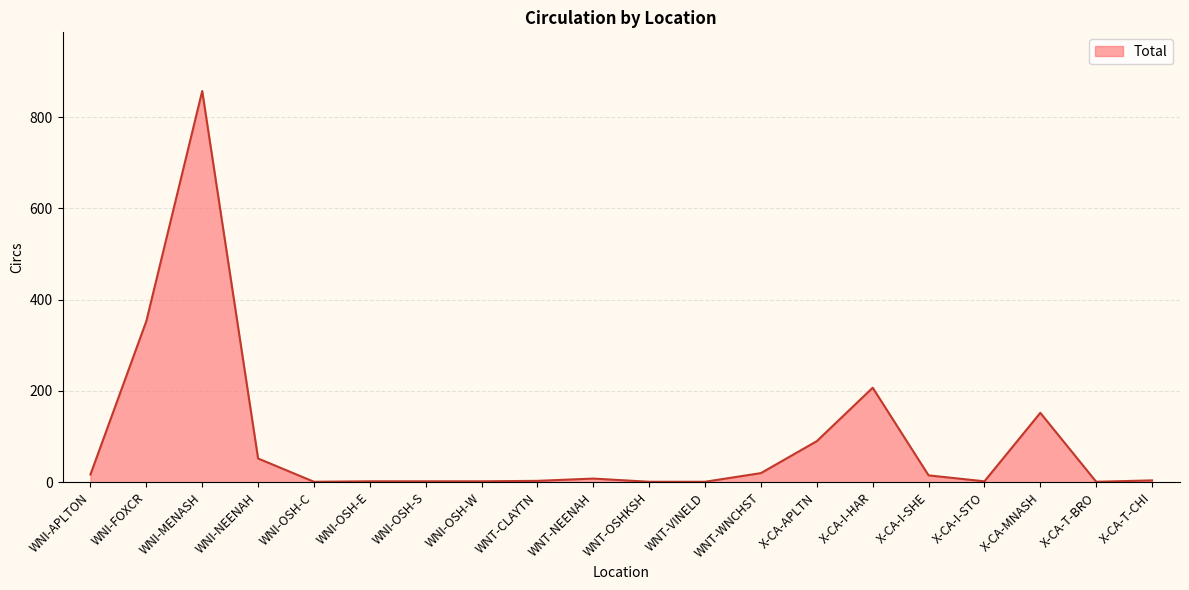

Which label corresponds to the largest value in the chart?

WNI-MENASH